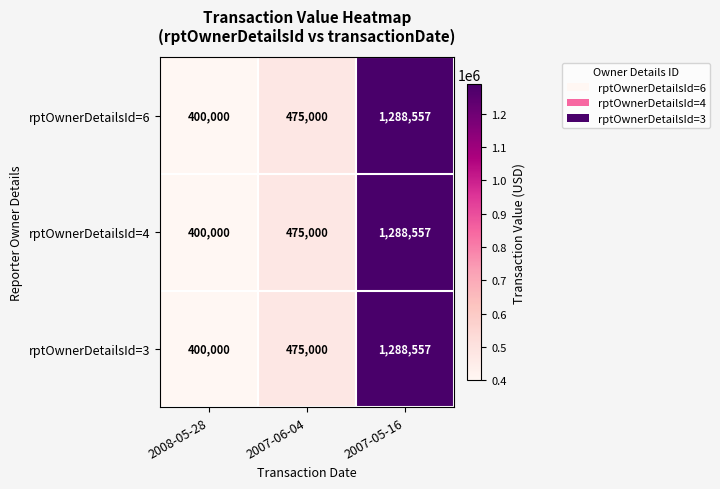

What is the difference between the rptOwnerDetailsId=6 values at 2007-06-04 and 2008-05-28?

75000